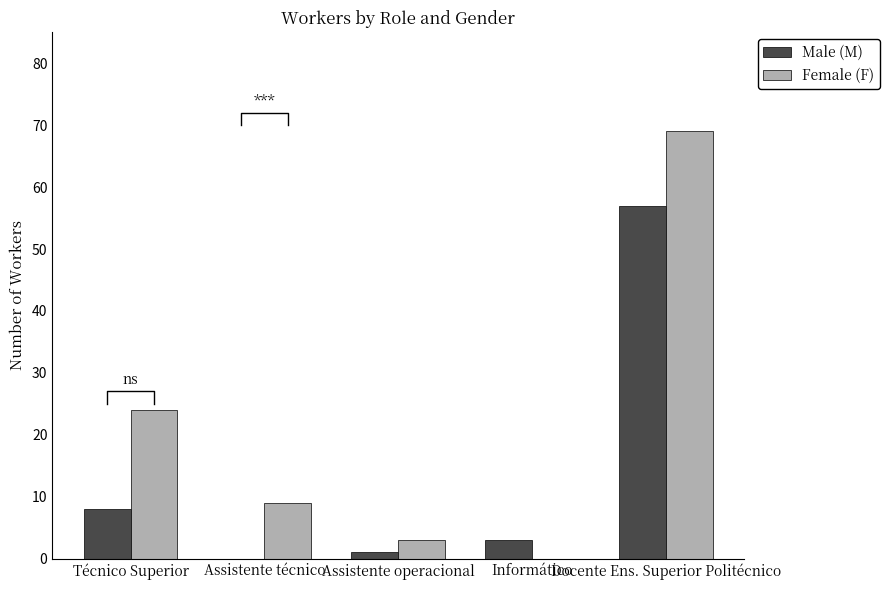

Is it true that Female (F) equals 5 at Assistente técnico?

False